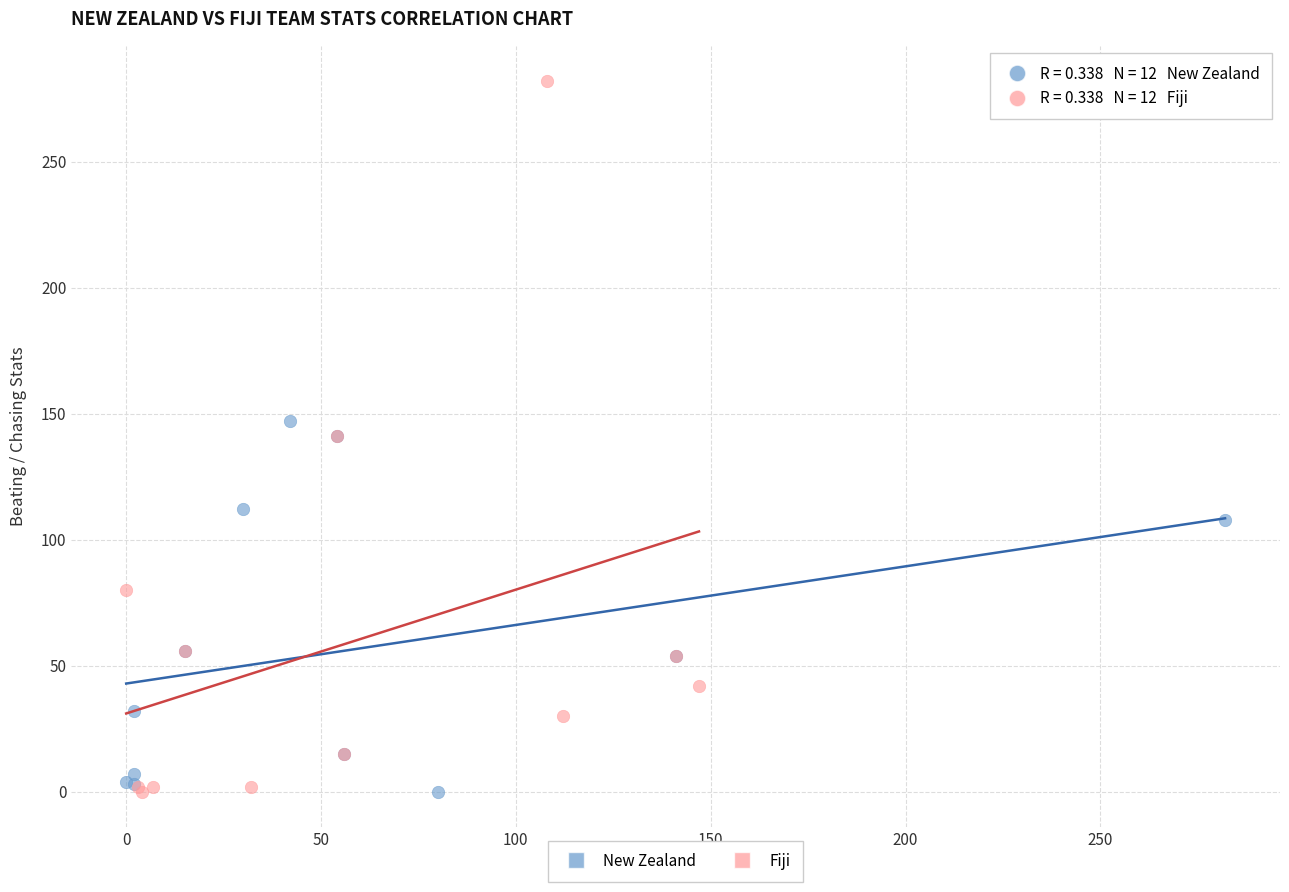

Which series has the widest spread of Y values?

Fiji